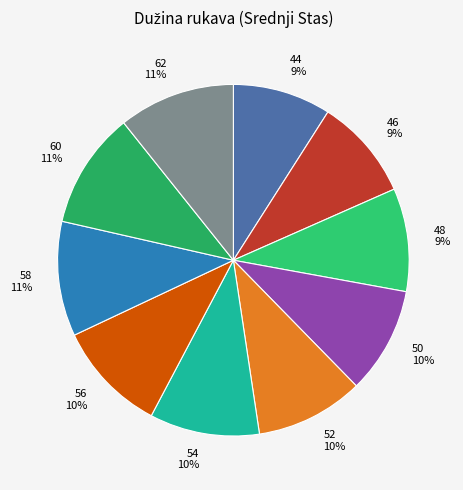

To the nearest percent, what portion does 60 represent?

11%